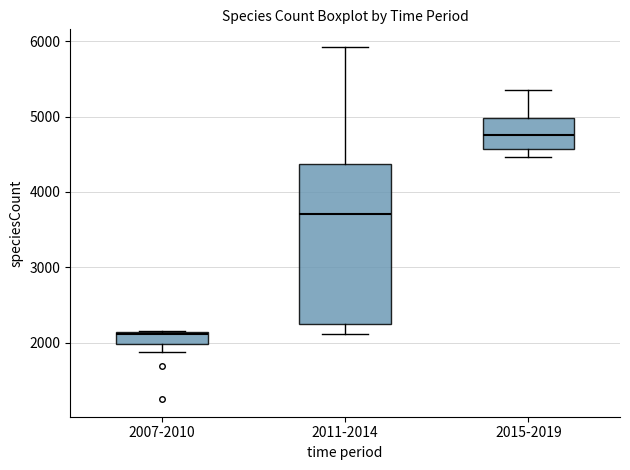

Which box is the tallest, from its lower edge to its upper edge?

2011-2014